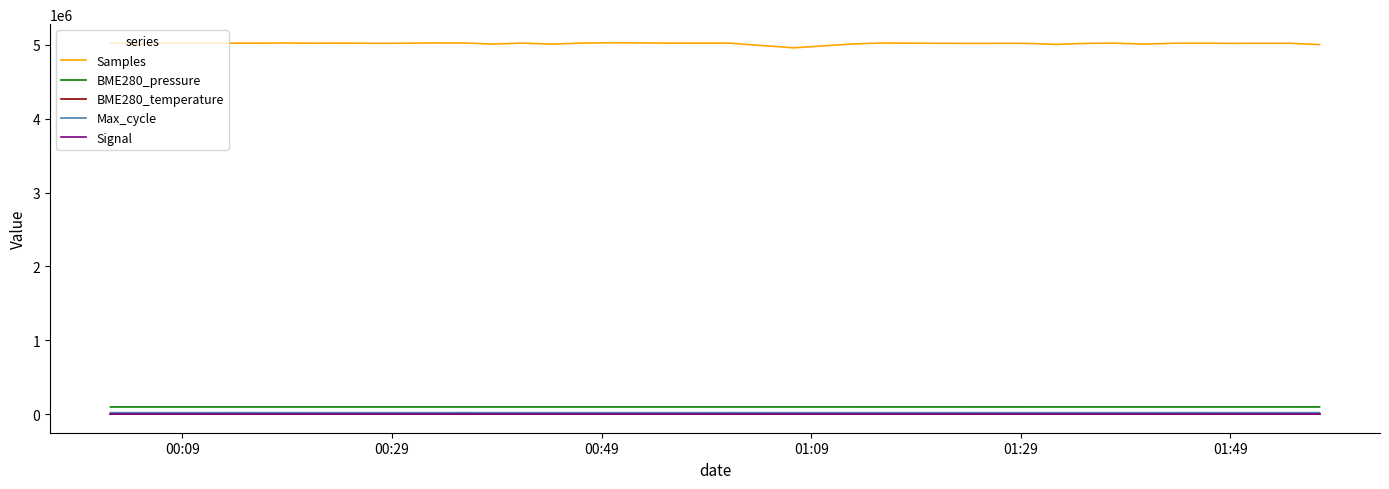

What is the average value of the Max_cycle series?

20193.1